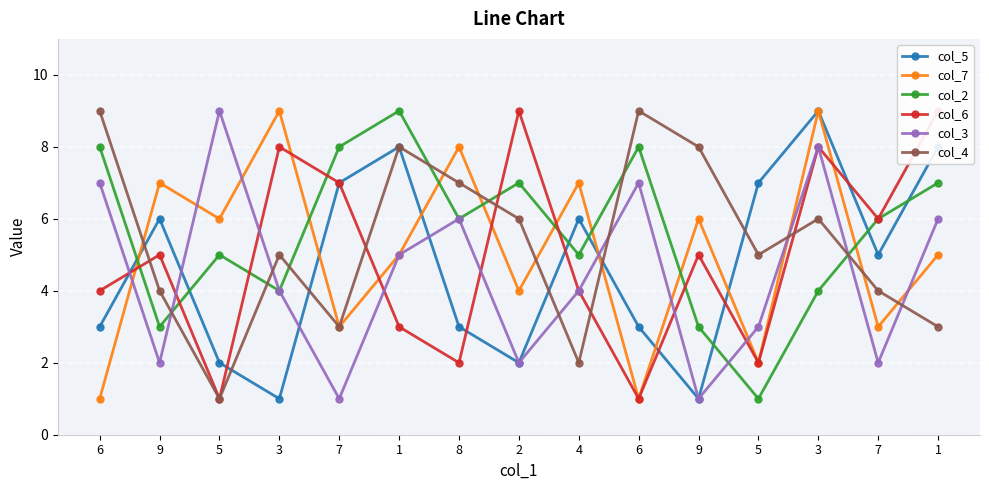

Rank the series at 4 from highest to lowest value.

col_7, col_5, col_2, col_6, col_3, col_4